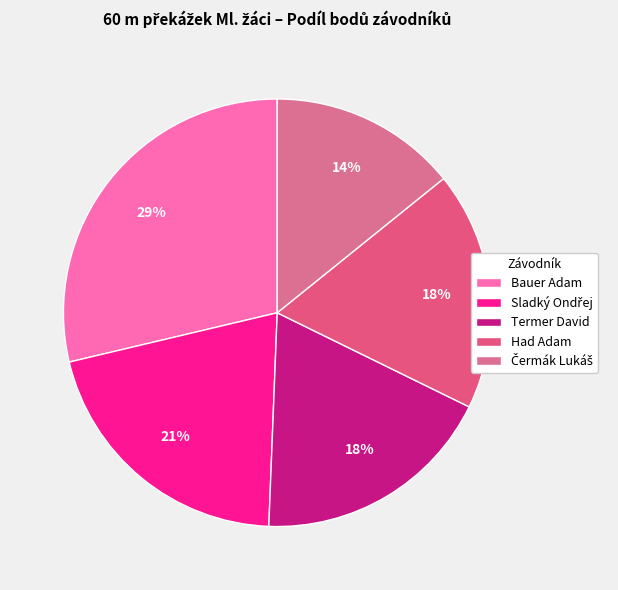

To the nearest percent, what is the average slice percentage?

20%